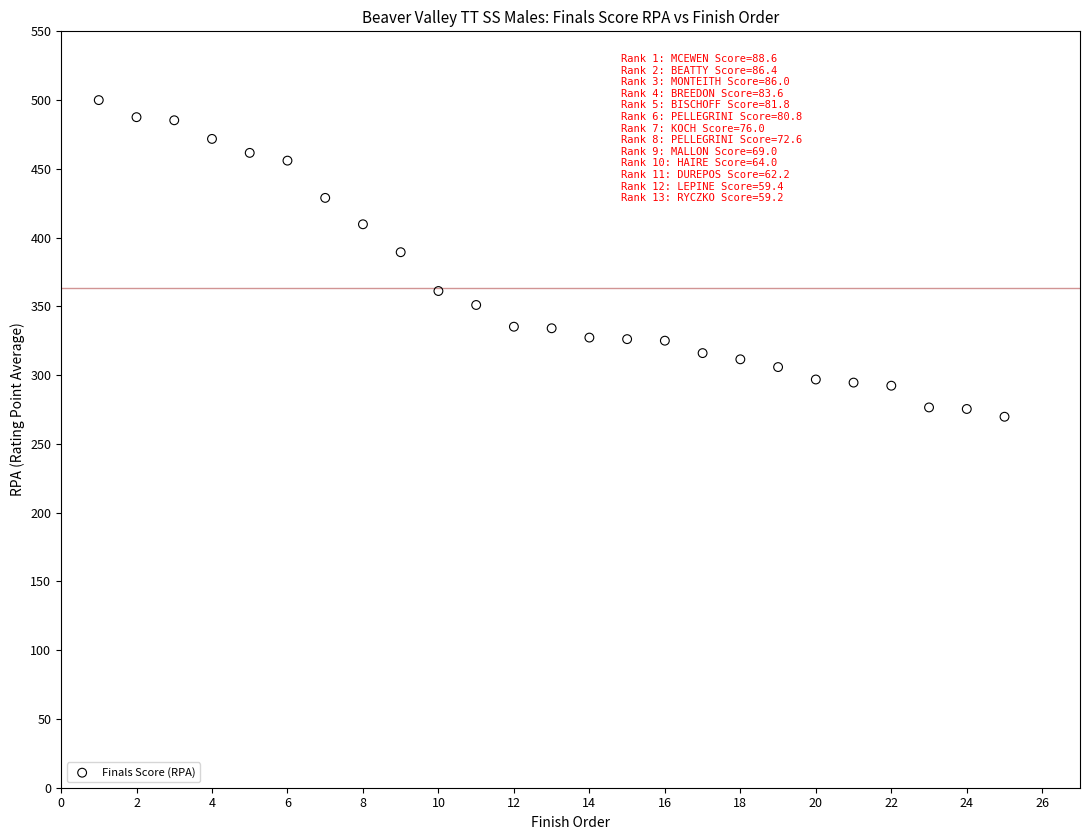

What is the range of X values (max minus min)?

24.0